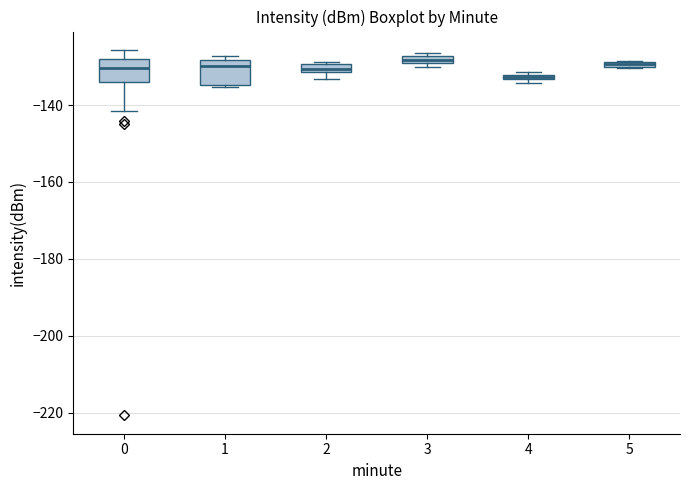

Where is the upper edge of the box at x = 0 on the y-axis? The values are not printed on the chart, so give them approximately, as read against the axis.

-128